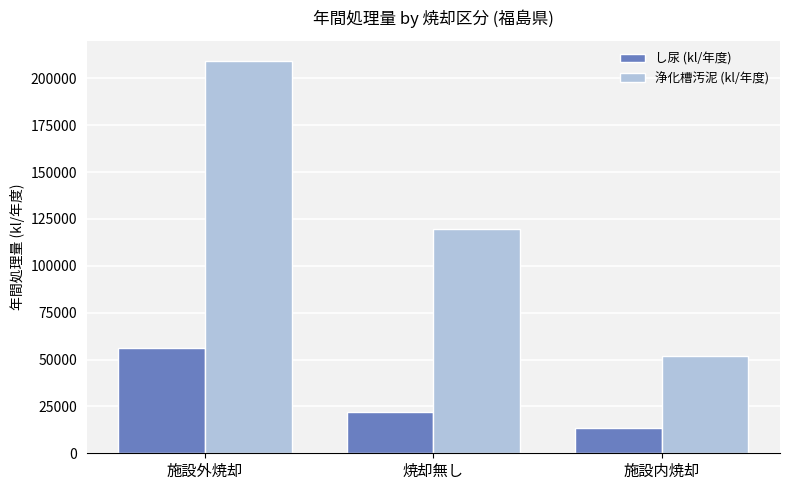

List the series in order of their peak value, highest first.

浄化槽汚泥 (kl/年度), し尿 (kl/年度)